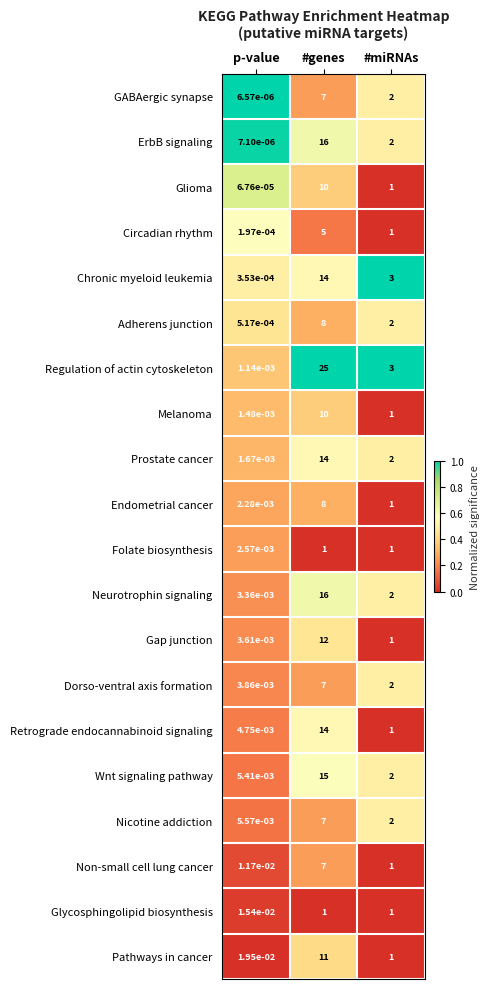

Which series changed the most between p-value and #genes?

Regulation of actin cytoskeleton